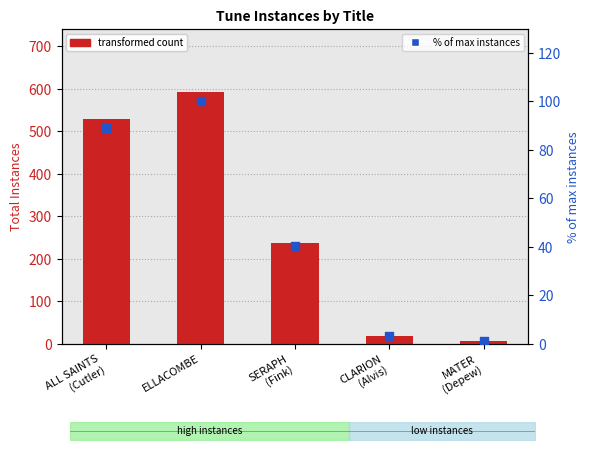

Is the value of totalInstances at ELLACOMBE greater than the value of % of max instances at SERAPH
(Fink)?

Yes